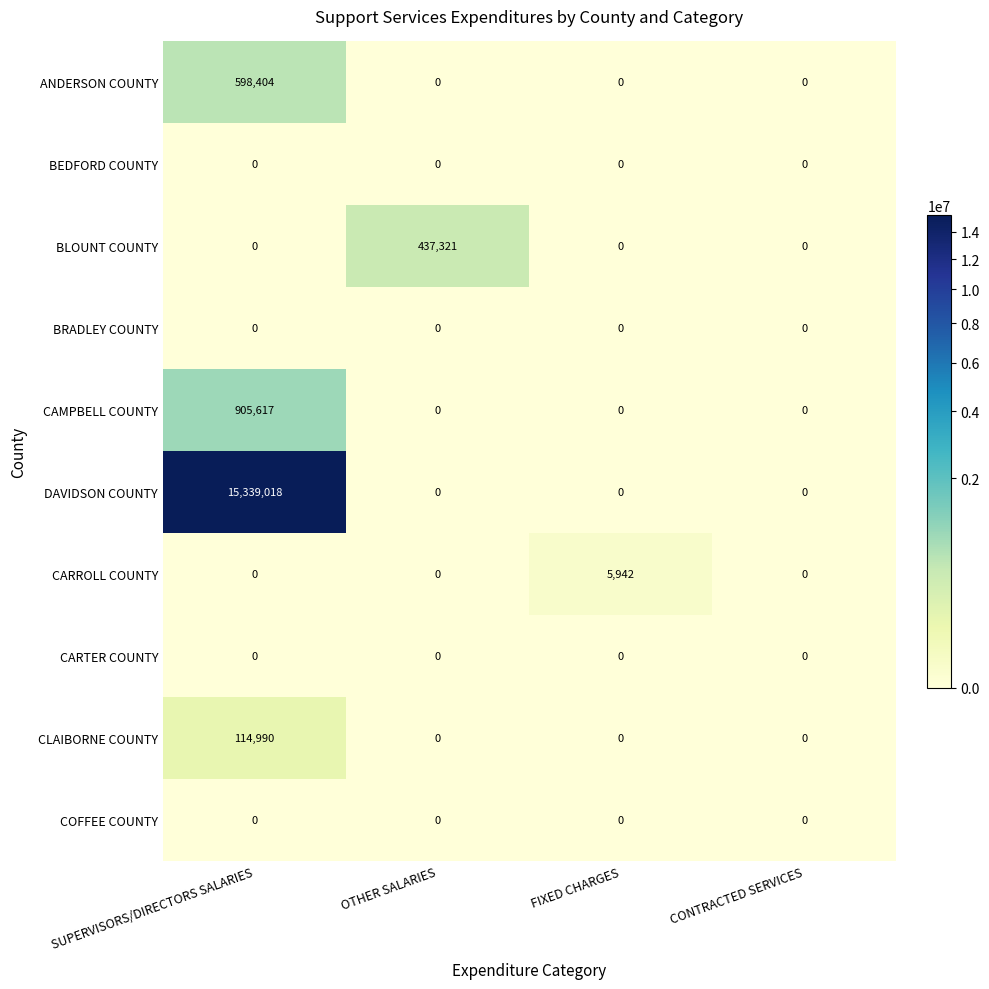

Which series has the widest spread of values?

DAVIDSON COUNTY